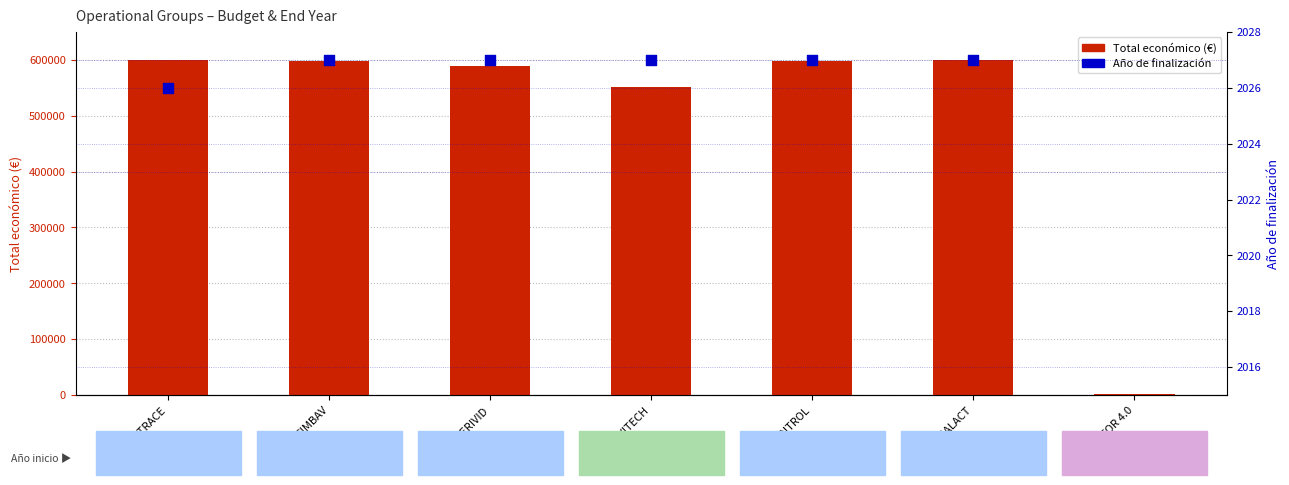

Between BIO4TRACE and OLIVITECH, which is larger?

BIO4TRACE